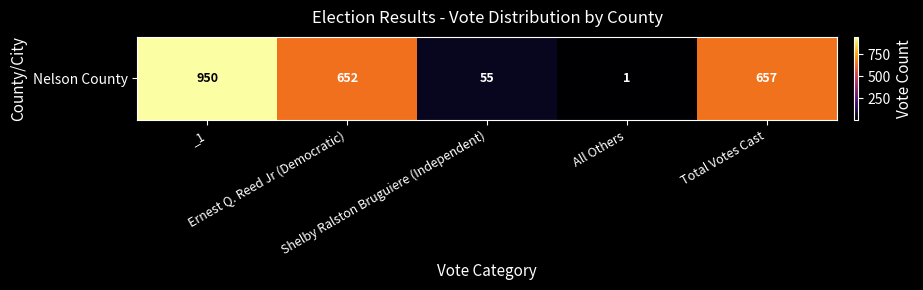

What is the ratio of the value at _1 to the value at All Others?

950.0